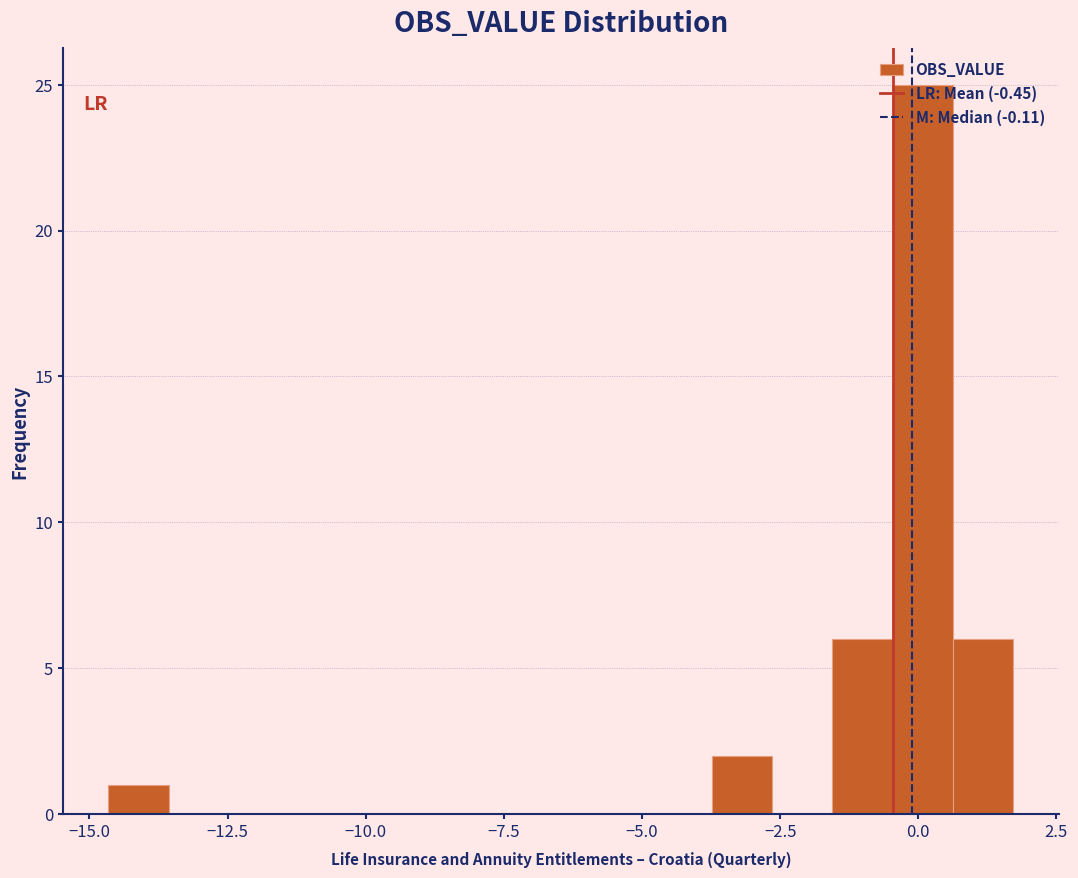

Read against the x-axis, roughly where is the centre of the tallest bar?

0.0